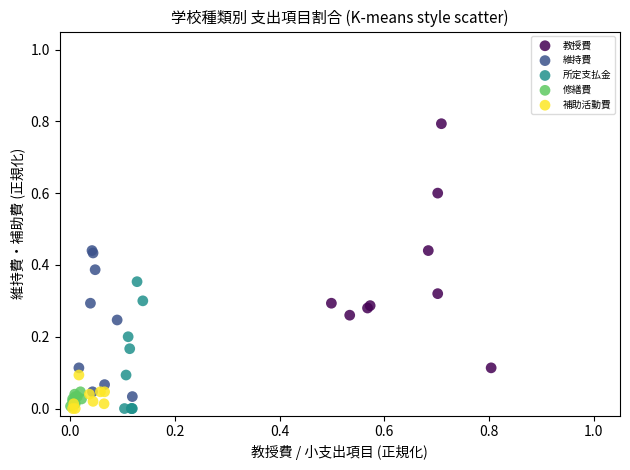

Which series contains the highest Y value?

教授費